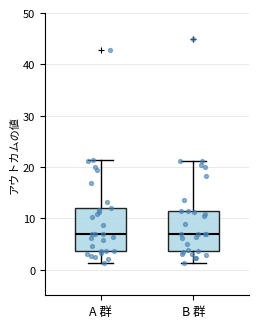

Where does the upper whisker of the box for A 群 end on the y-axis? The values are not printed on the chart, so give them approximately, as read against the axis.

21